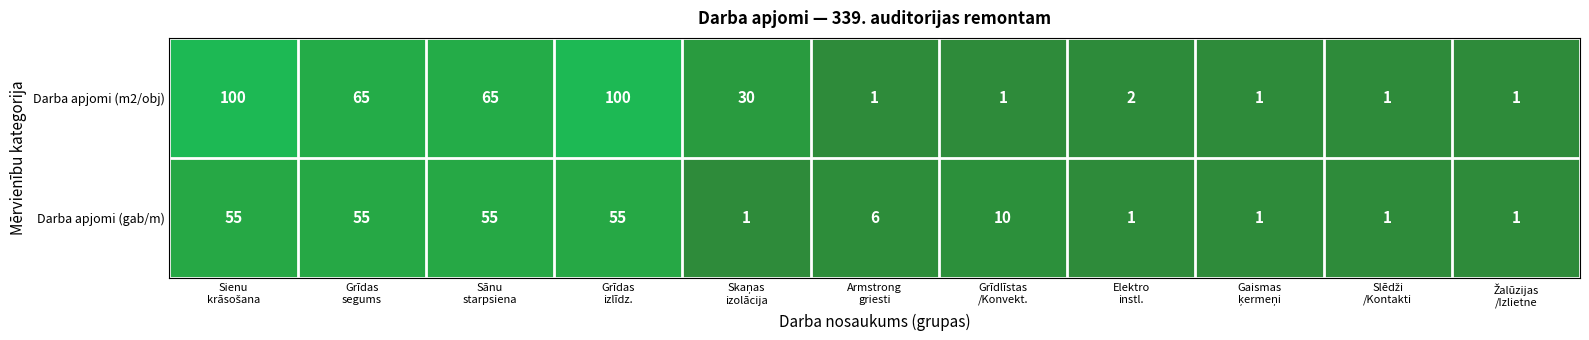

Rank the series by their maximum value, from highest to lowest.

Darba apjomi (m2/obj), Darba apjomi (gab/m)